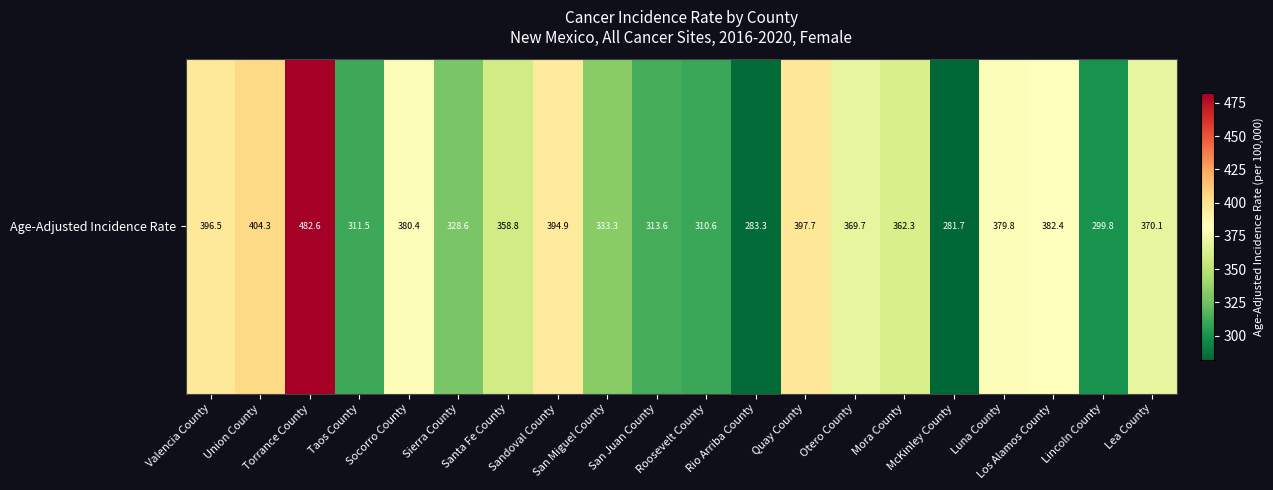

What is the minimum value shown in the chart?

281.7